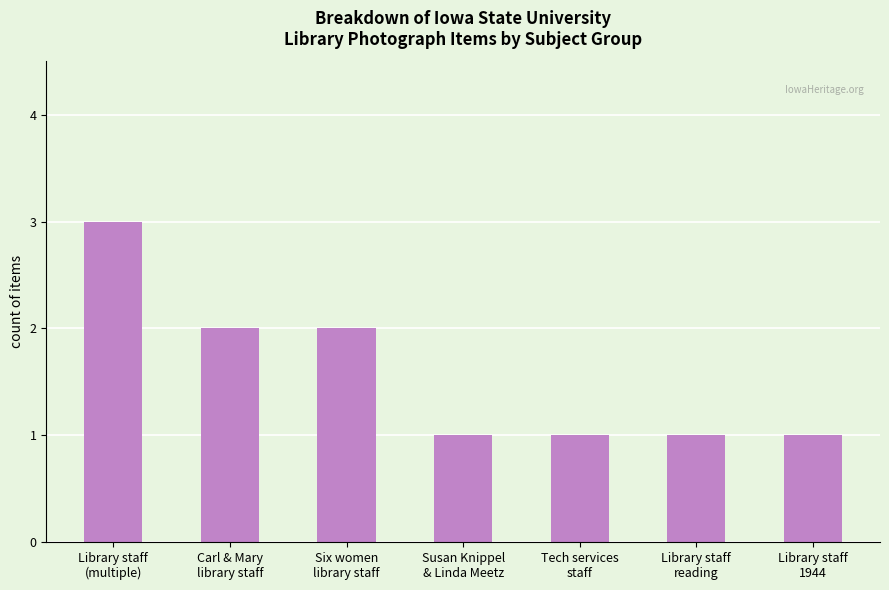

What is the greatest value displayed?

3